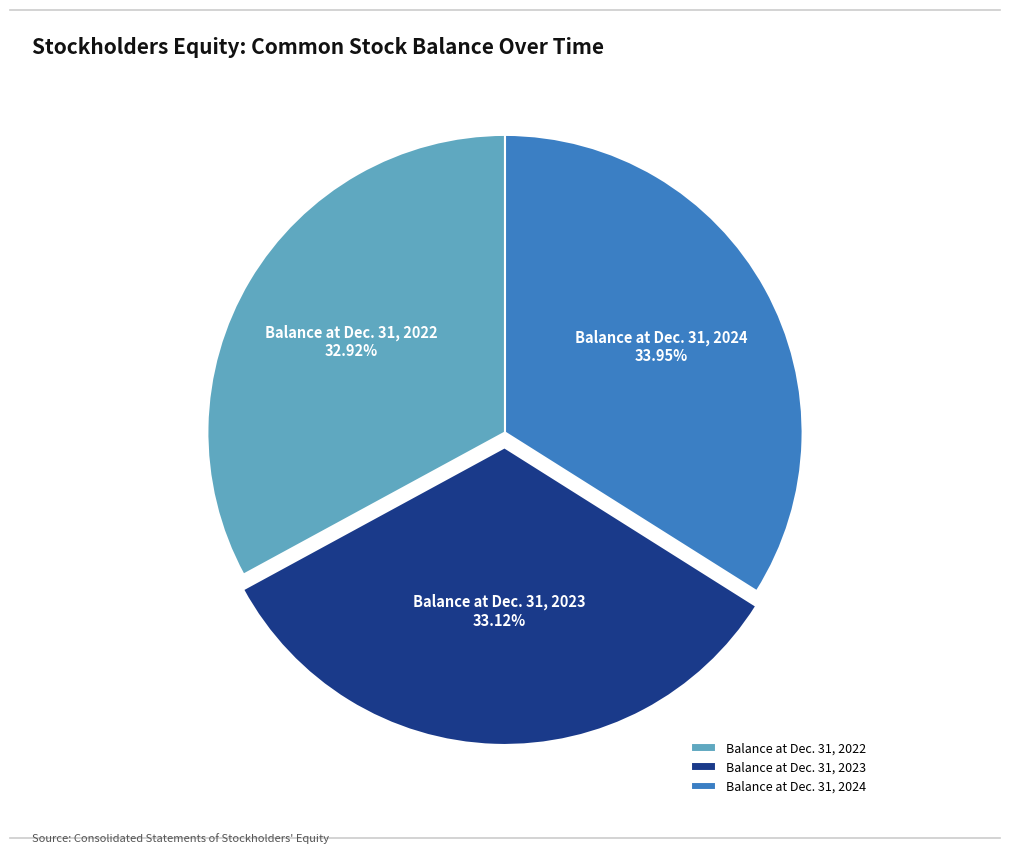

Which has a higher value, Balance at Dec. 31, 2023 or Balance at Dec. 31, 2024?

Balance at Dec. 31, 2024